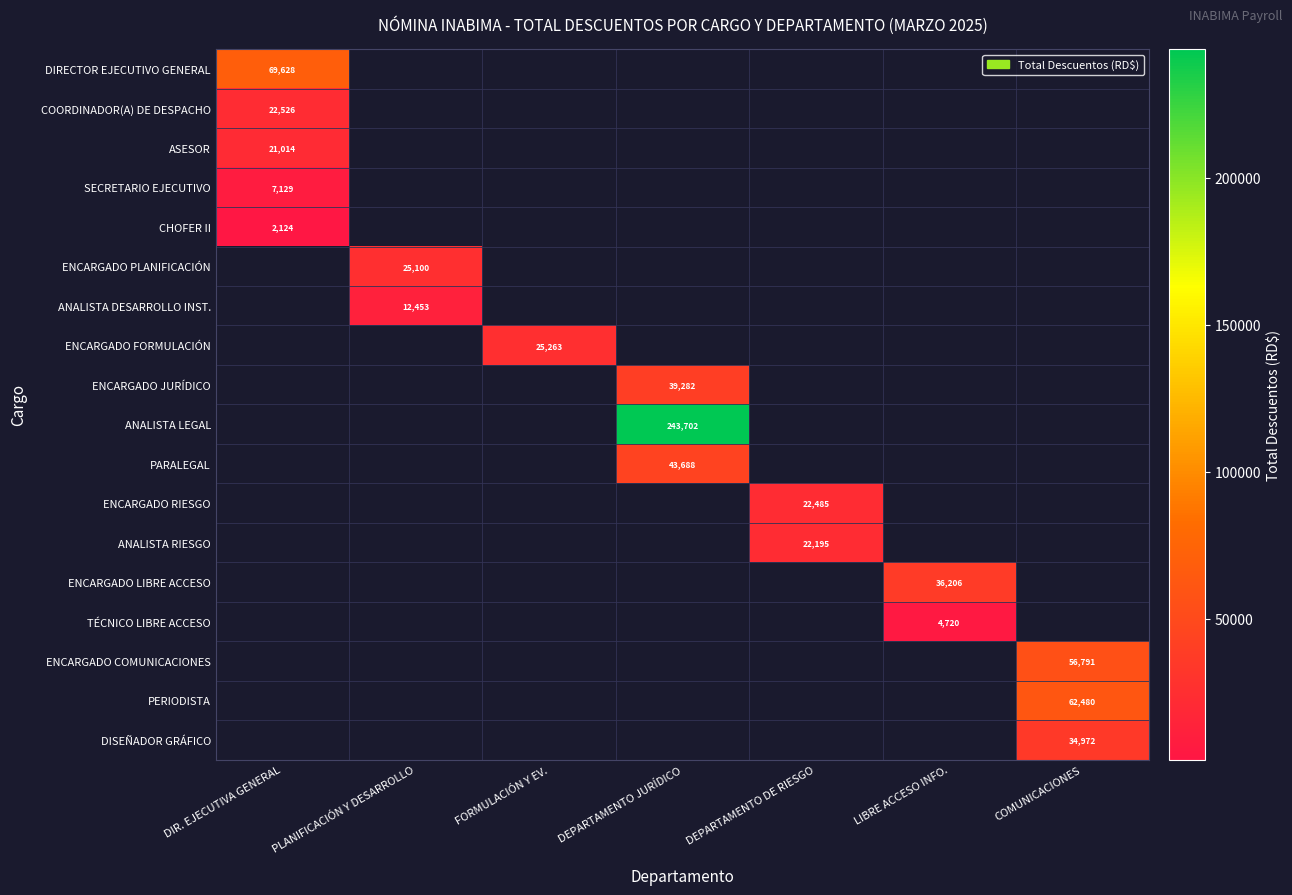

At how many categories does at least one series exceed 126007?

1